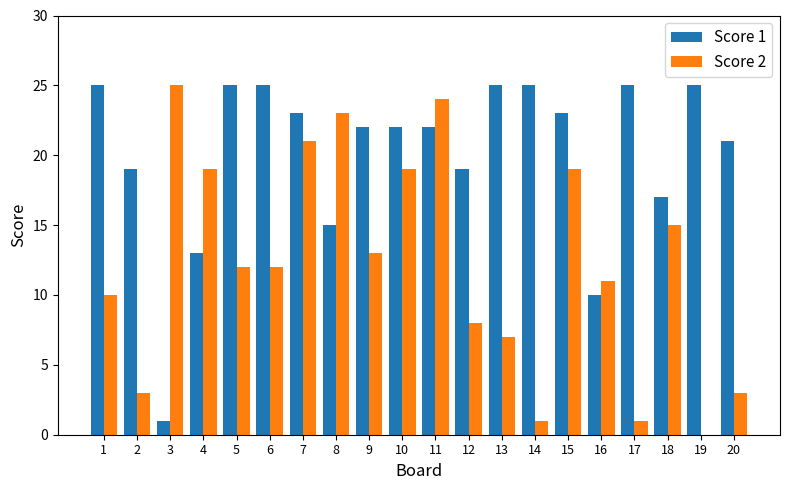

What is the difference between the Score 2 values at 15 and 13?

12